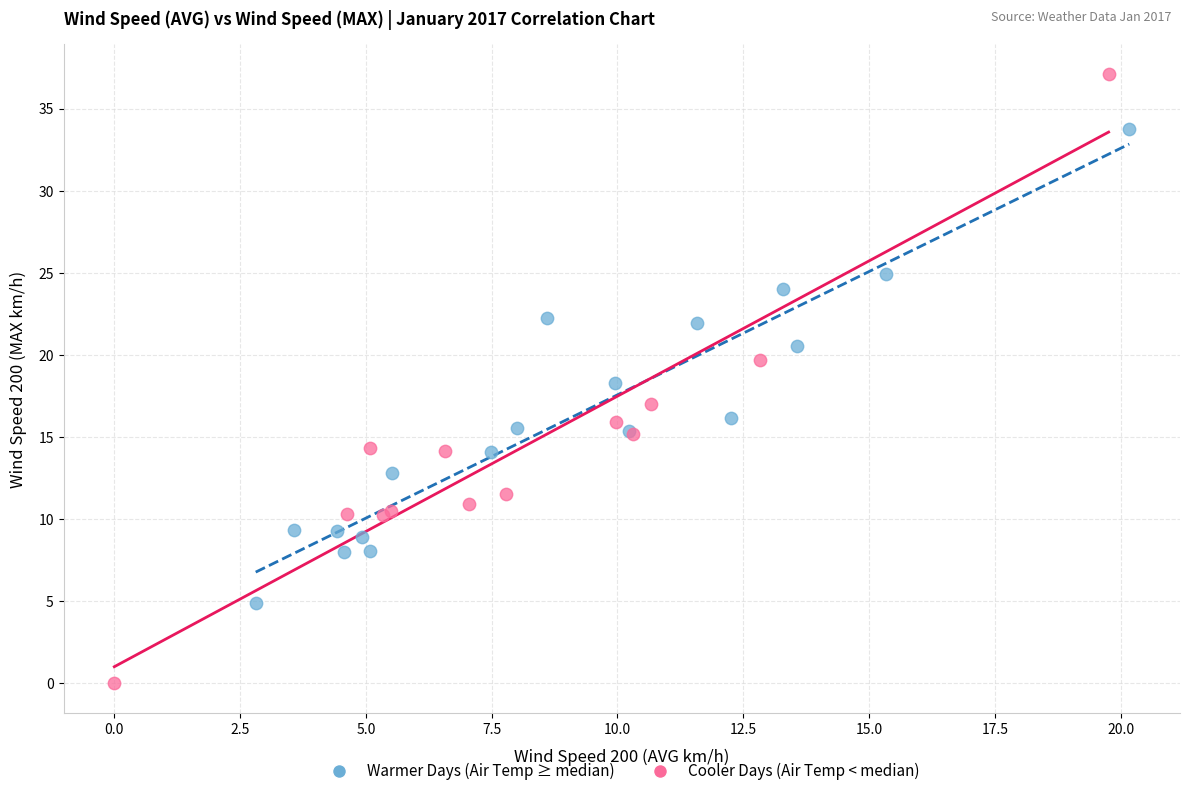

Which series contains the lowest Y value?

Cooler Days (Air Temp < median)